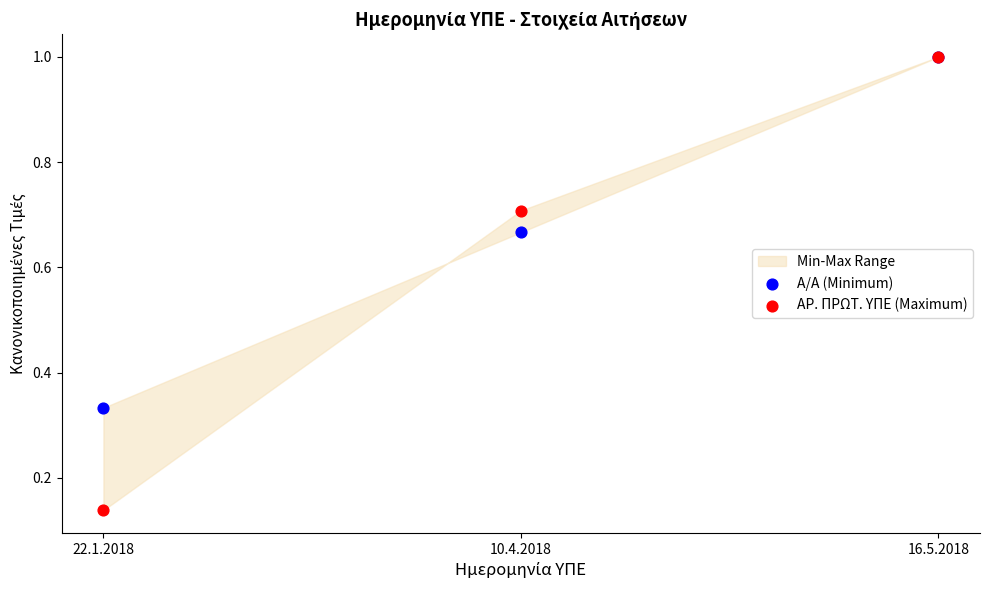

Which series contains the lowest Y value?

ΑΡ. ΠΡΩΤ. ΥΠΕ (Maximum)